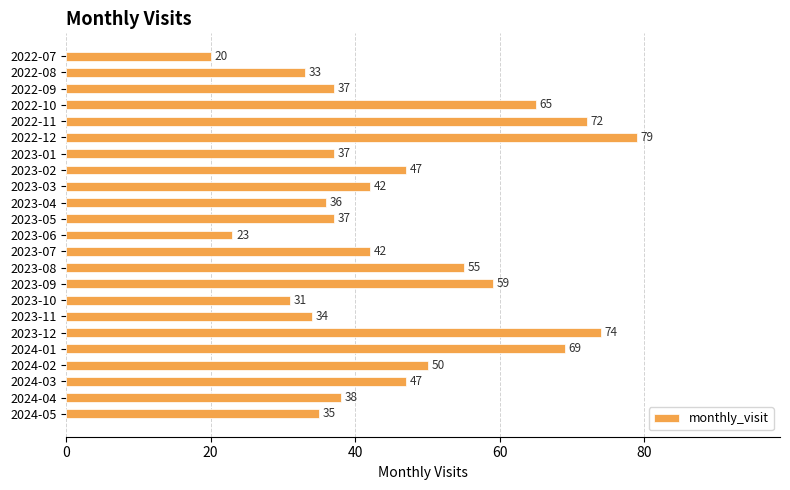

What is the maximum value shown in the chart?

79